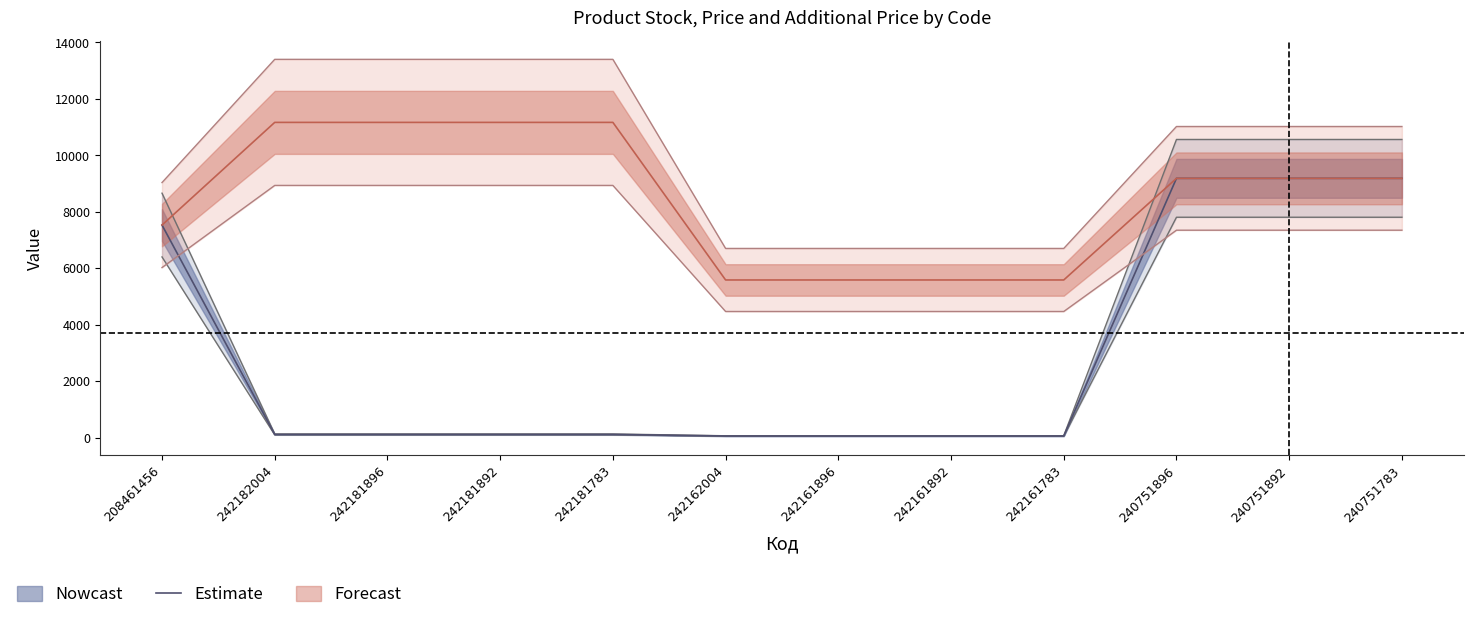

What position from the left is 242162004?

6